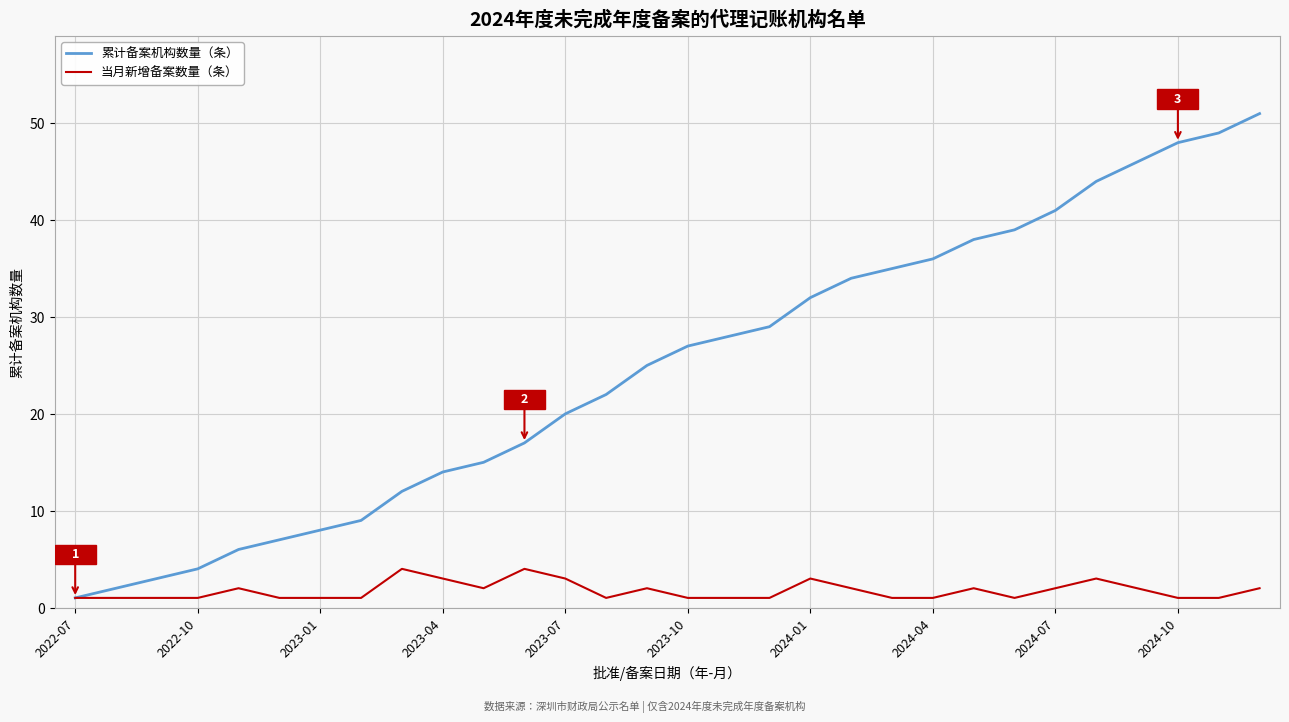

Which series has the widest spread of values?

累计备案机构数量（条）